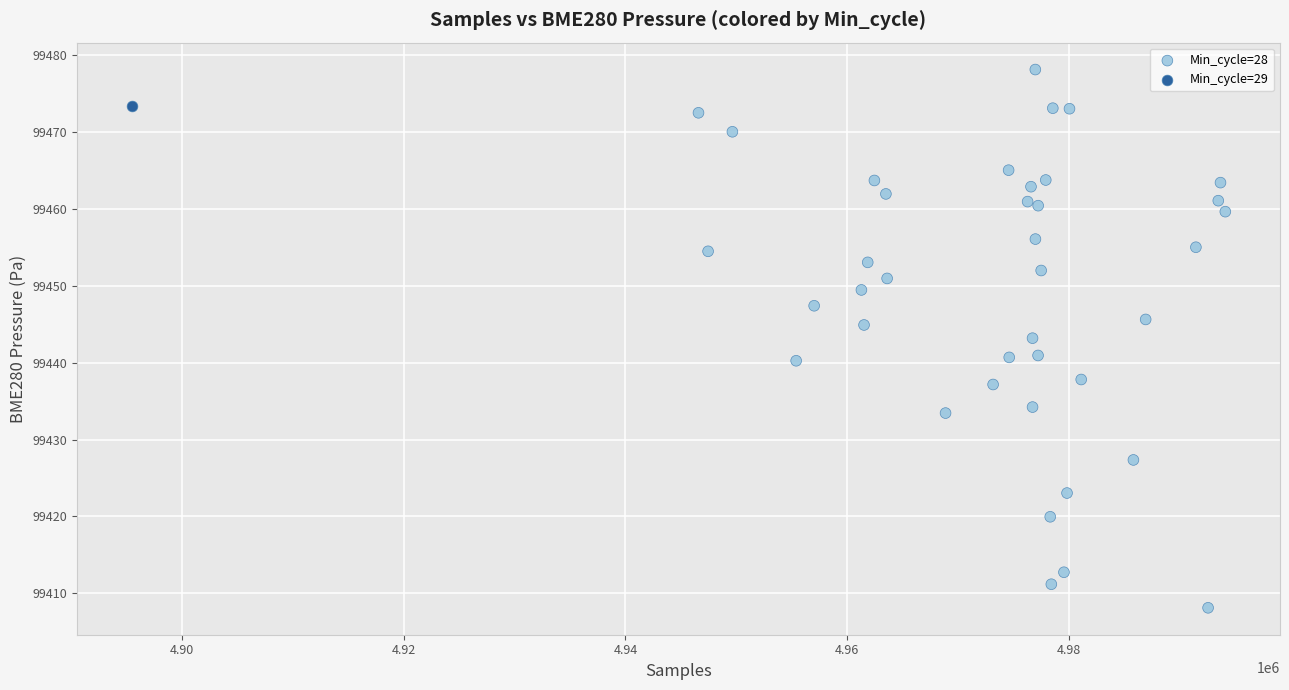

What are all the series names shown in the legend?

Min_cycle=28, Min_cycle=29